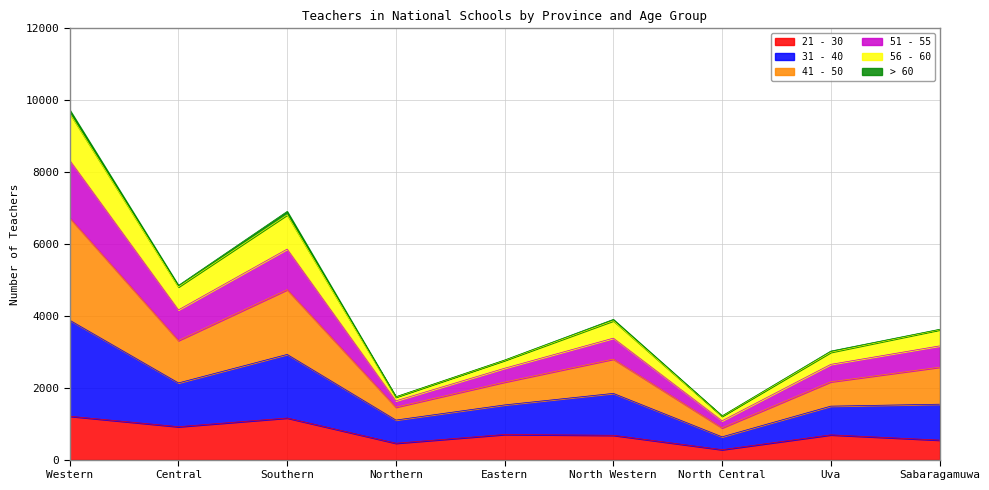

At which category is the sum across all series the highest?

Western